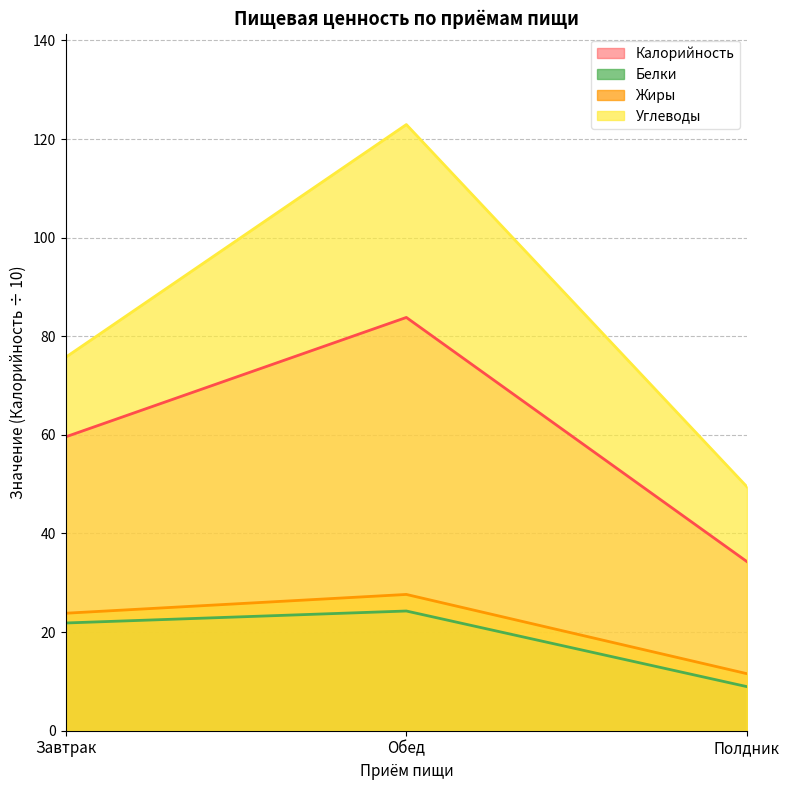

What is the highest value of the Калорийность series?

83.8